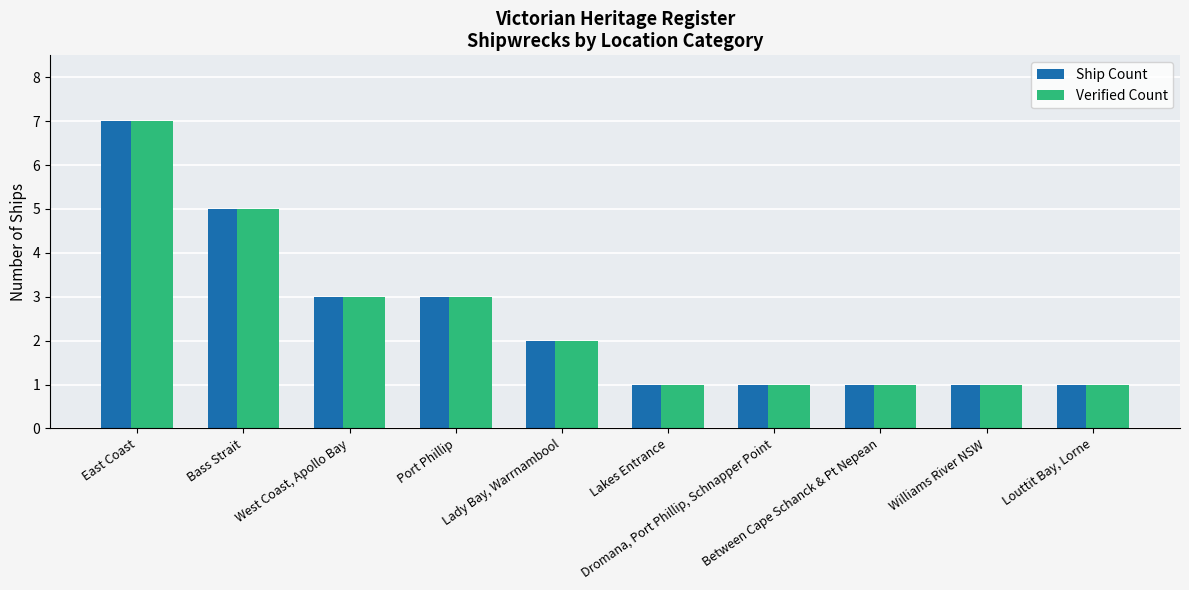

What is the sum of all Ship Count values?

25